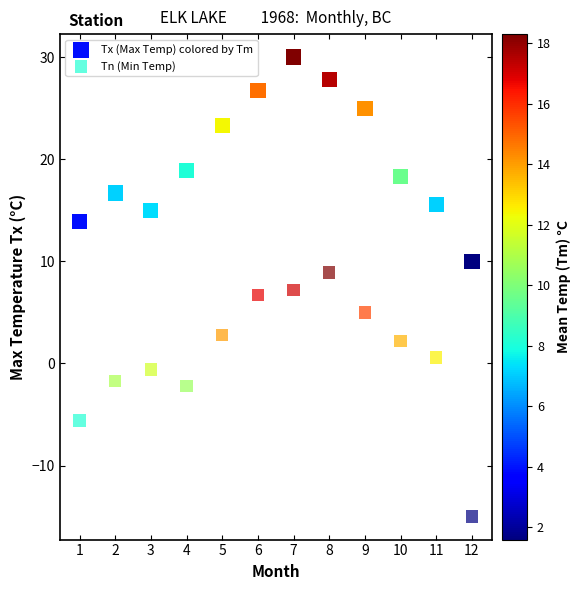

Which series has the largest Y range (max minus min)?

Tn (Min Temp)